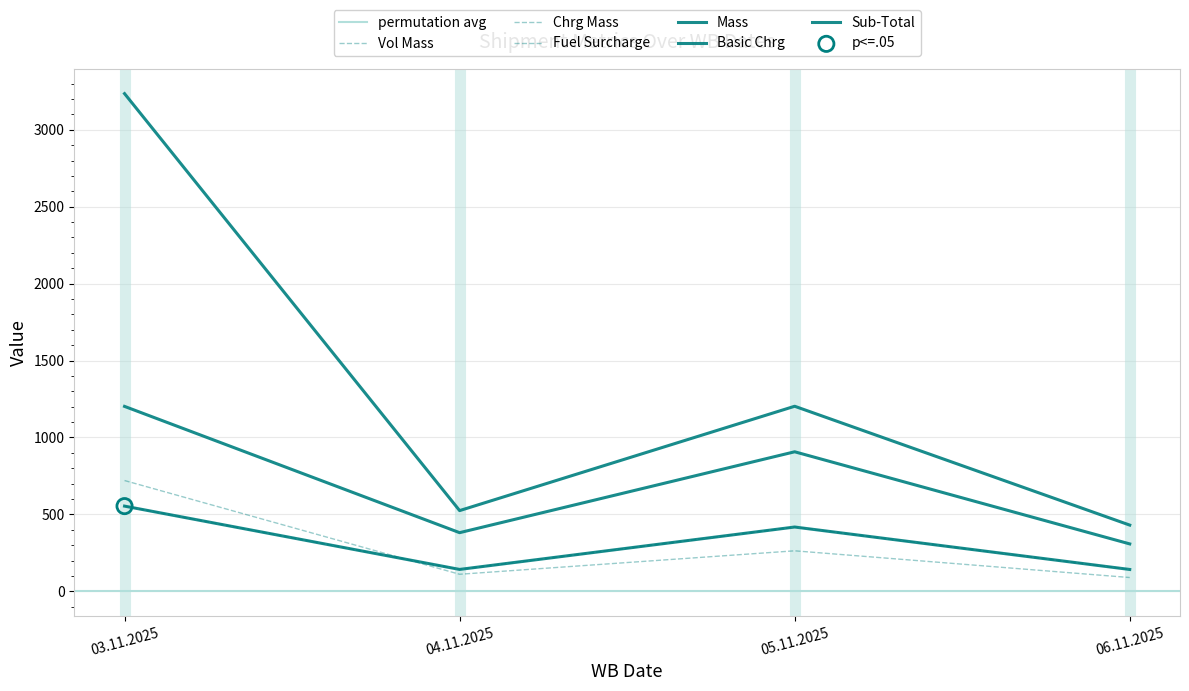

Which series contains the lowest Y value?

Fuel Surcharge